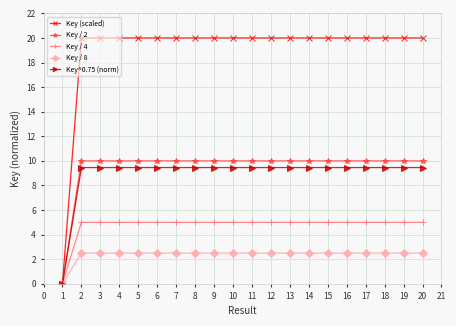

Which series has the largest range (max minus min)?

Key (scaled)